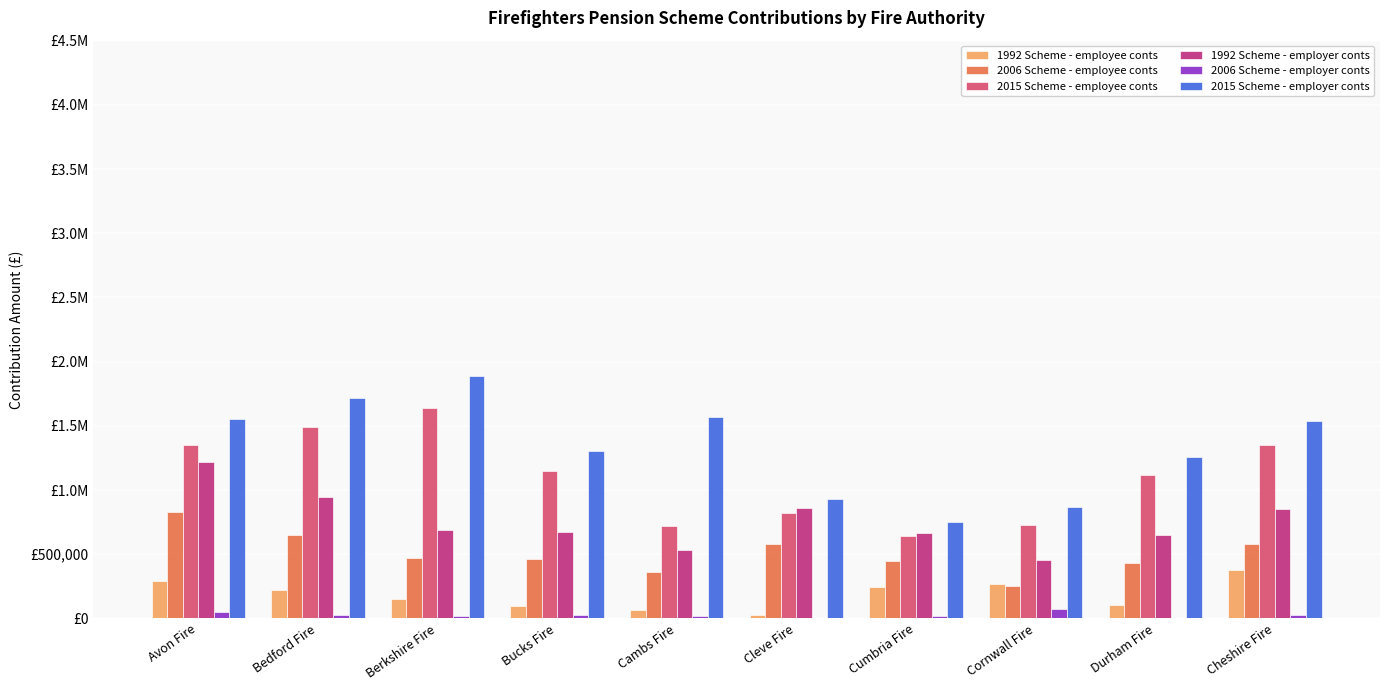

Is the value of 1992 Scheme - employee conts at Cleve Fire greater than the value of 2015 Scheme - employee conts at Bedford Fire?

No